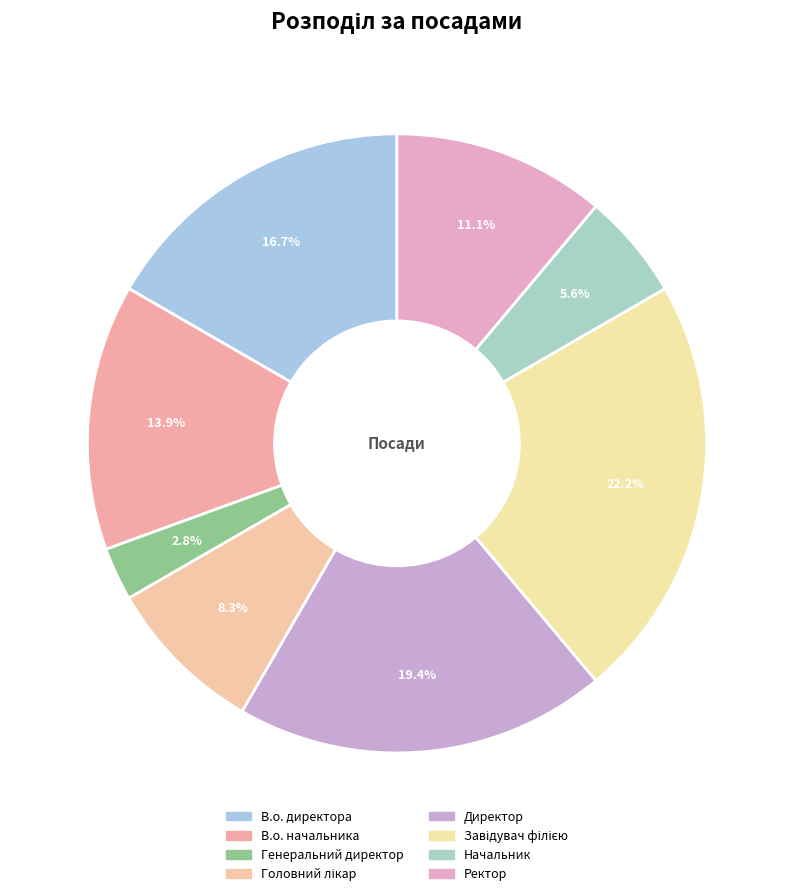

What is the smallest slice in the pie chart?

Генеральний директор